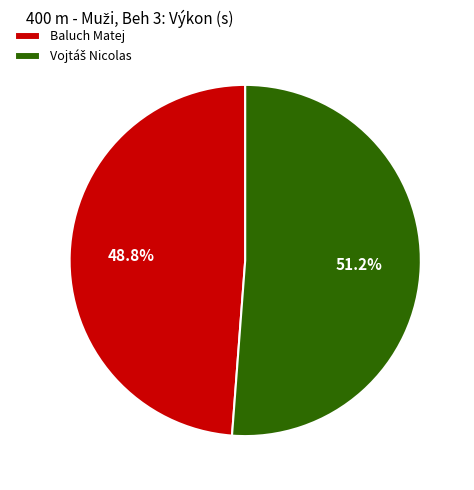

Is there a majority slice in this chart?

Yes